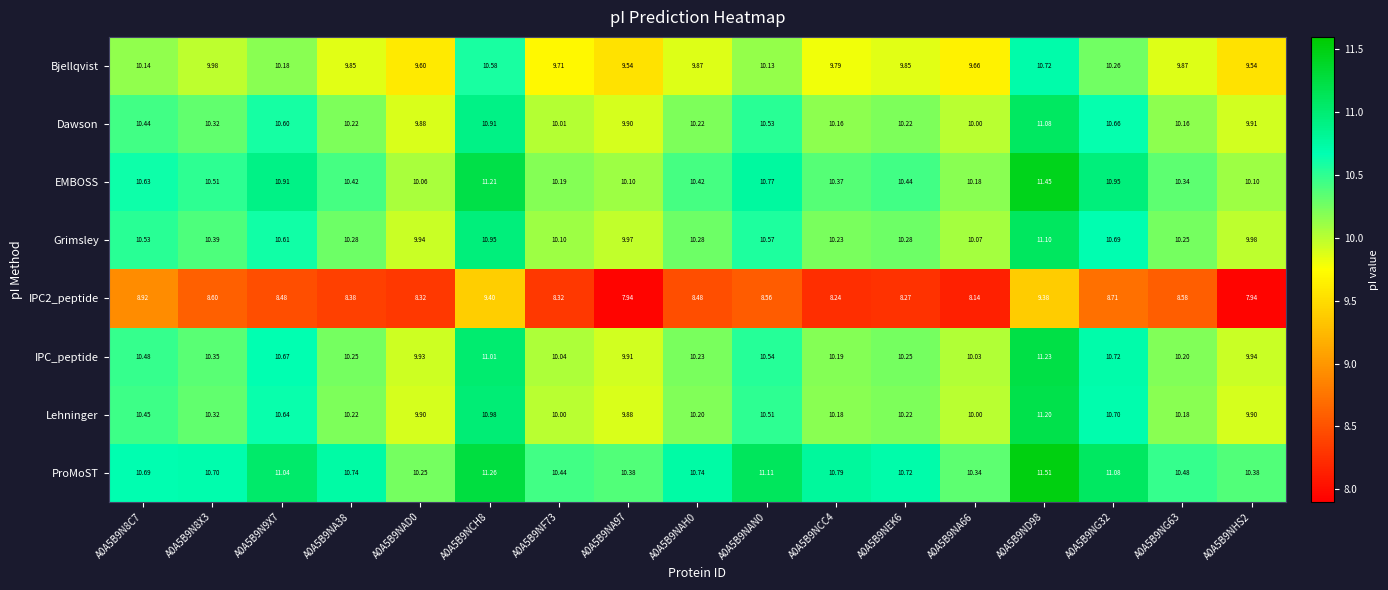

Which series has the largest total across all categories?

ProMoST